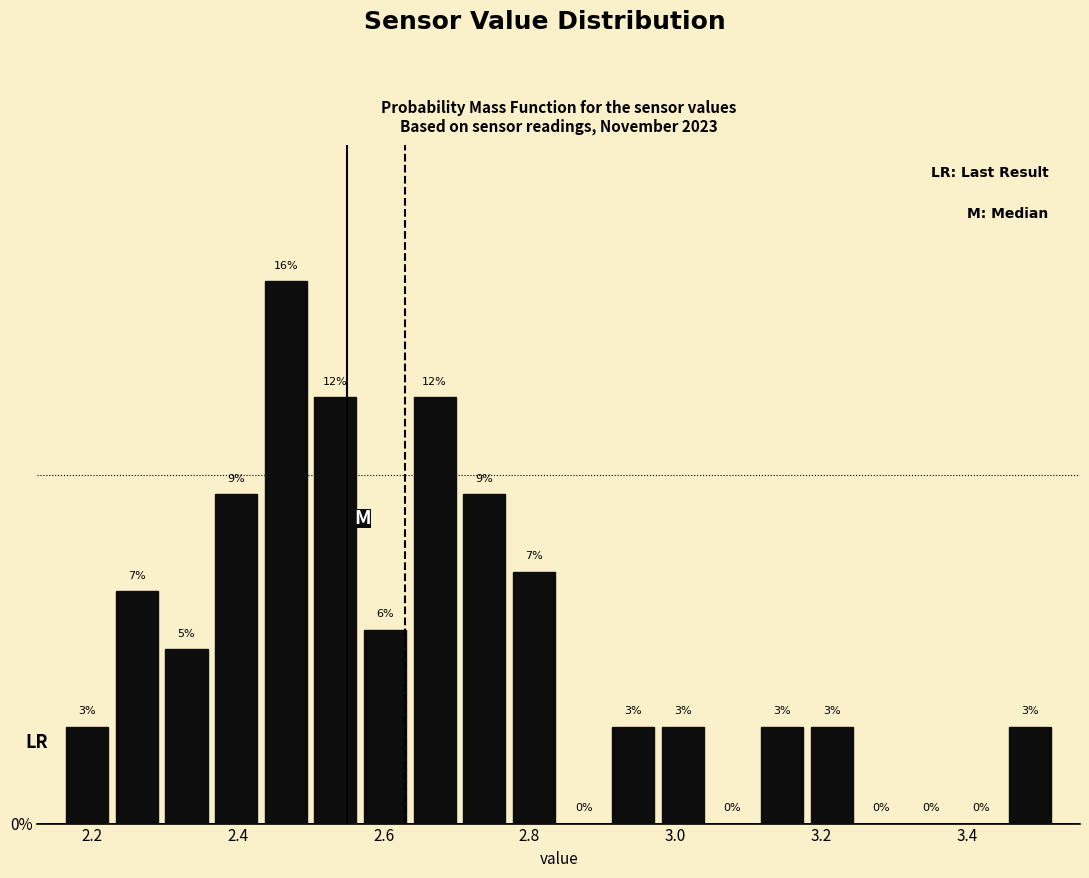

Read against the x-axis, roughly where is the centre of the tallest bar?

2.46